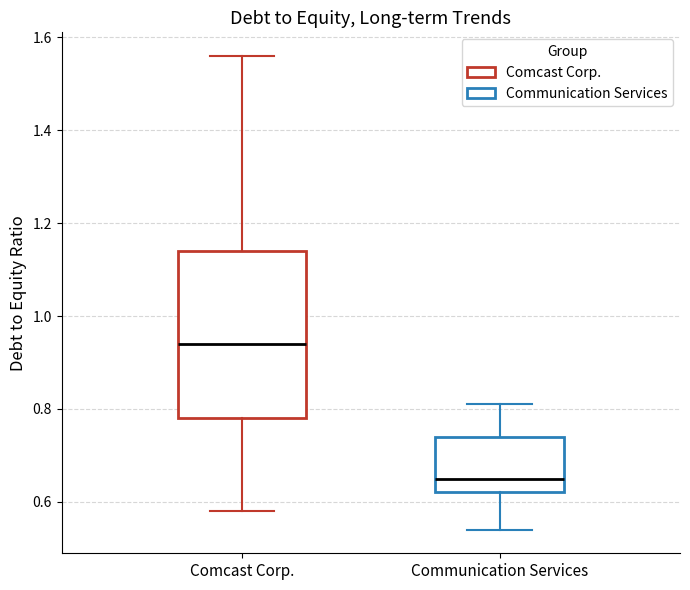

Reading left to right, read every box against the y-axis: the position of its median line, the range the box covers, and the ends of its whiskers. The values are not printed on the chart, so give them approximately, as read against the axis.

Comcast Corp.: median 0.94, box 0.78 to 1.14, whiskers 0.58 to 1.56
Communication Services: median 0.66, box 0.62 to 0.74, whiskers 0.54 to 0.82